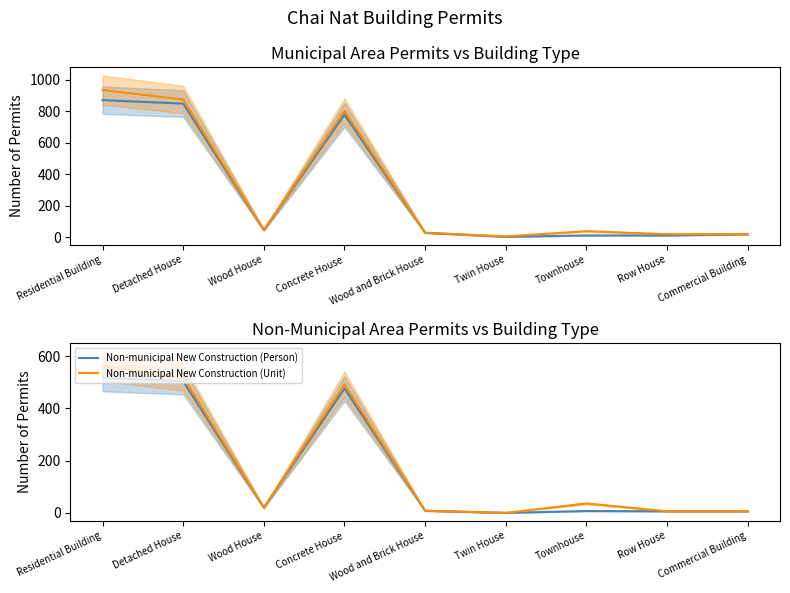

How many data points in Municipal New Construction (Person) are above 27?

4